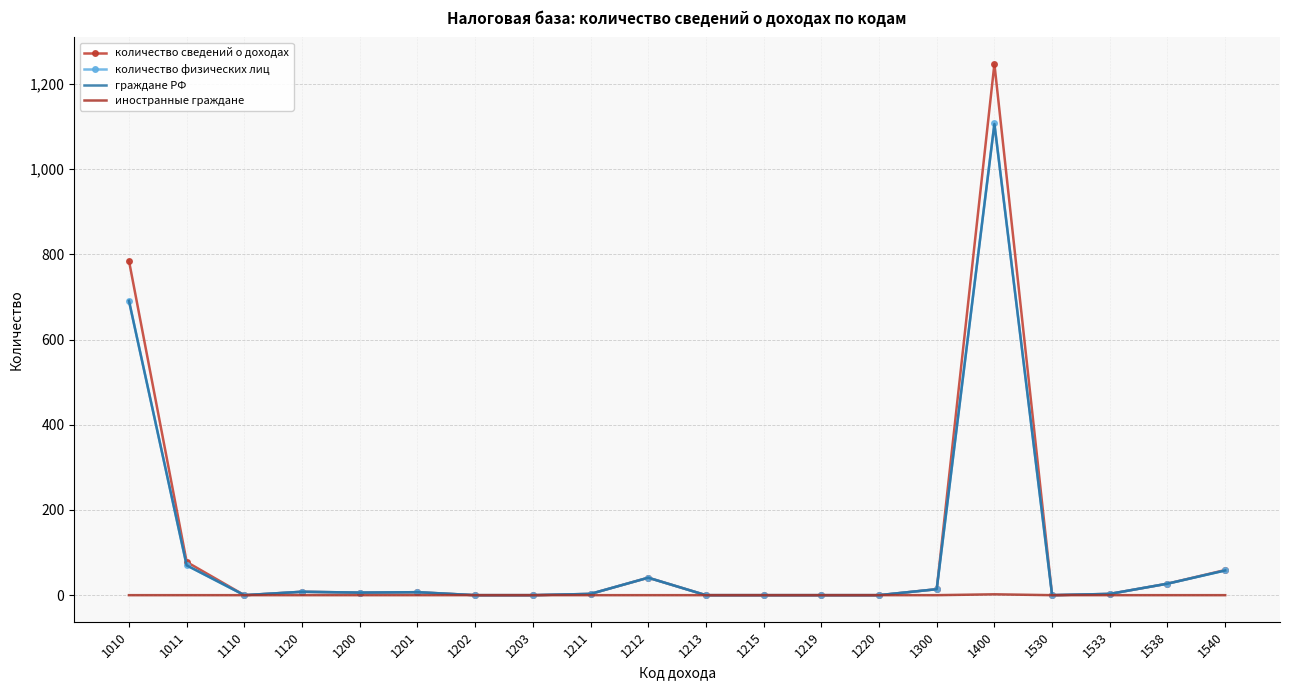

What is the sum of all граждане РФ values?

2034